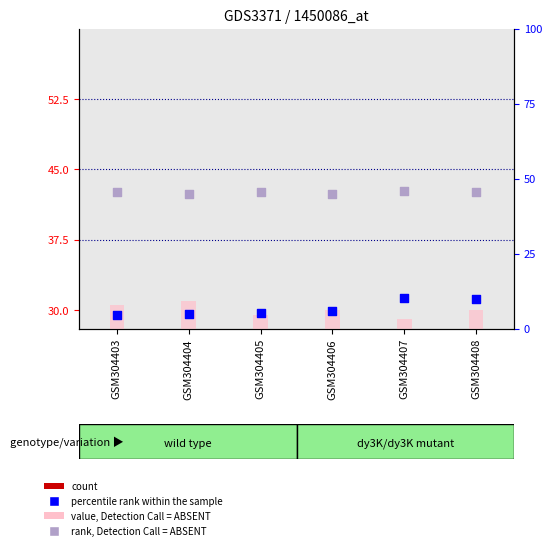

At how many categories does at least one series exceed 21?

6